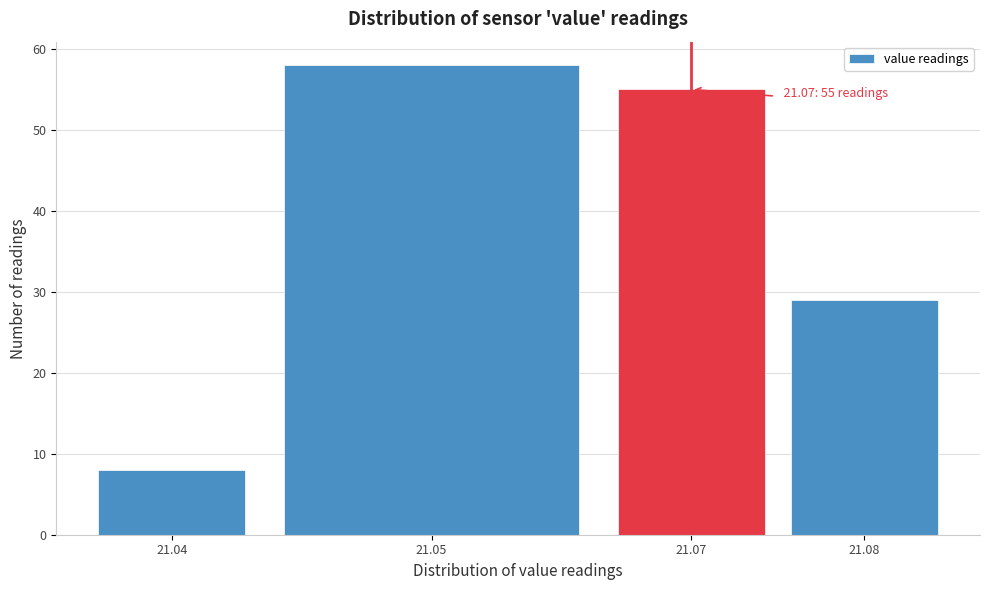

Reading right to left, list all the values displayed in this chart.

21.08=29	21.07=55	21.05=58	21.04=8